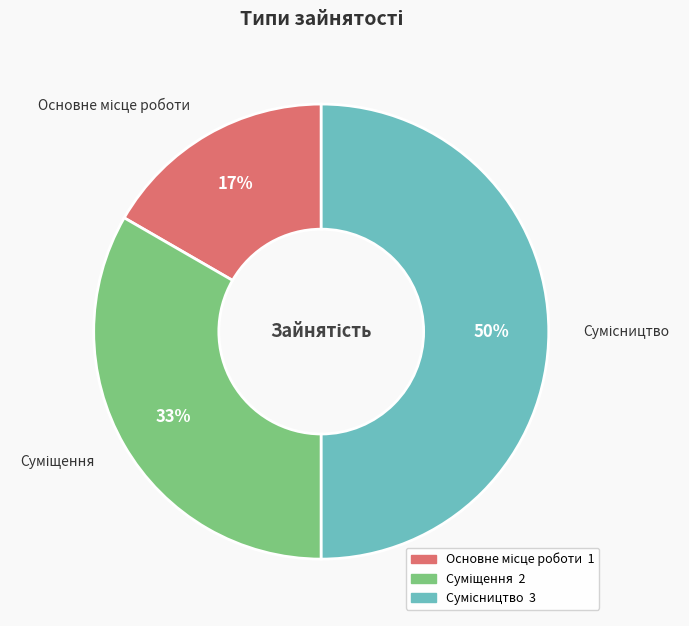

To the nearest percent, what is the average slice percentage?

33%